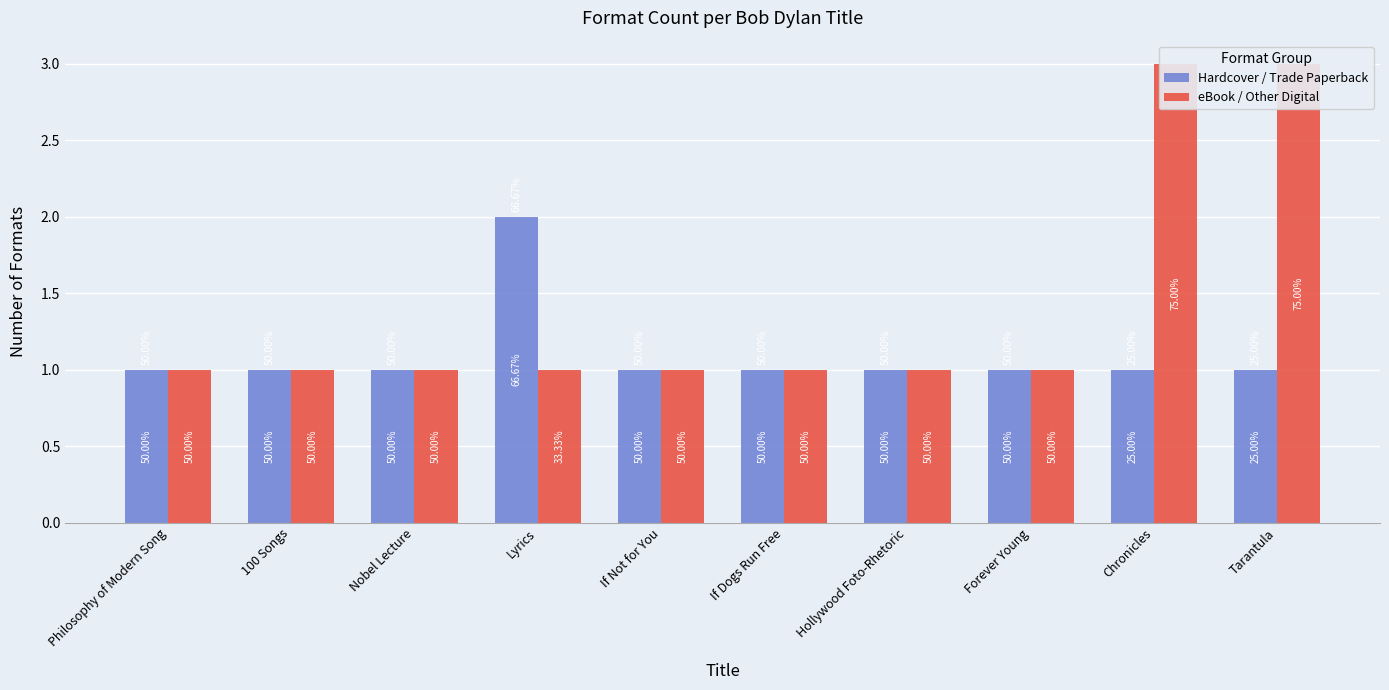

The Hardcover / Trade Paperback series shows 1 at Chronicles. True or false?

True